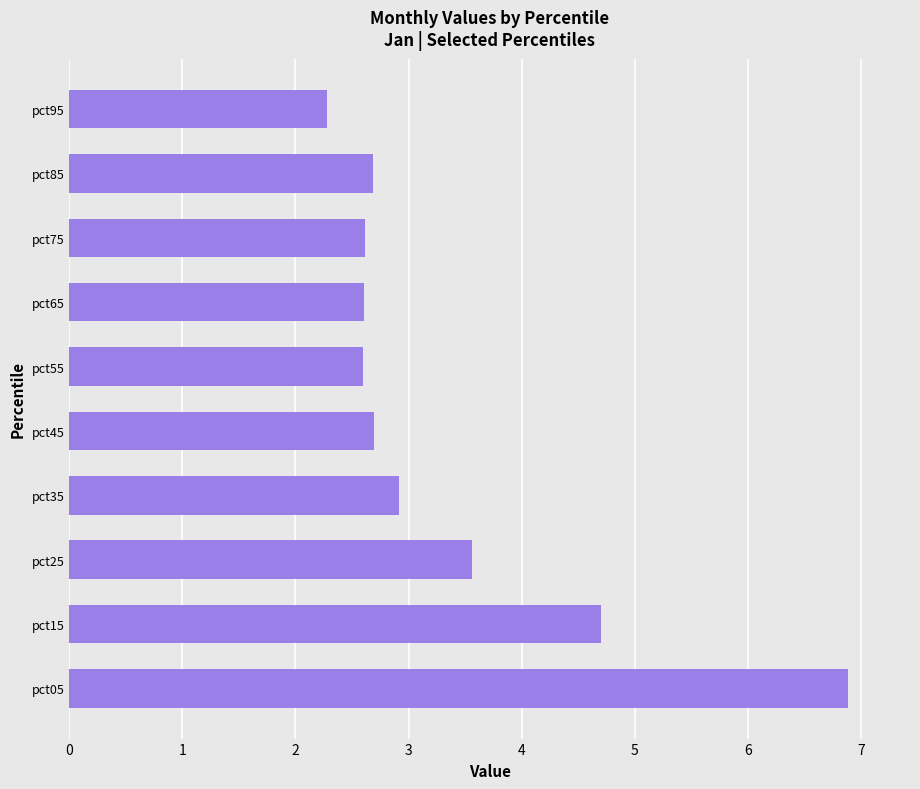

Is it true that the value at pct65 is 1.4?

False